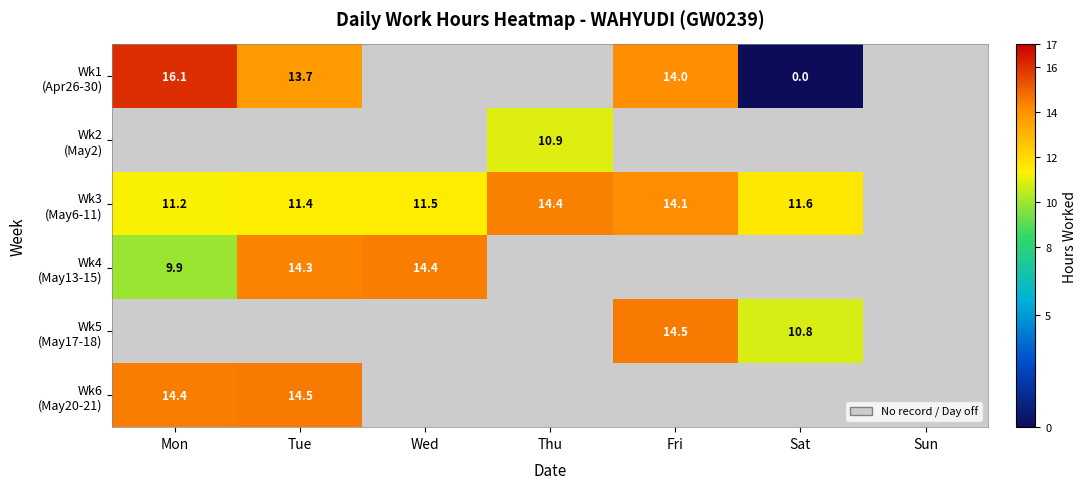

Where does the Wk2 (May2) series first go above 10?

Thu